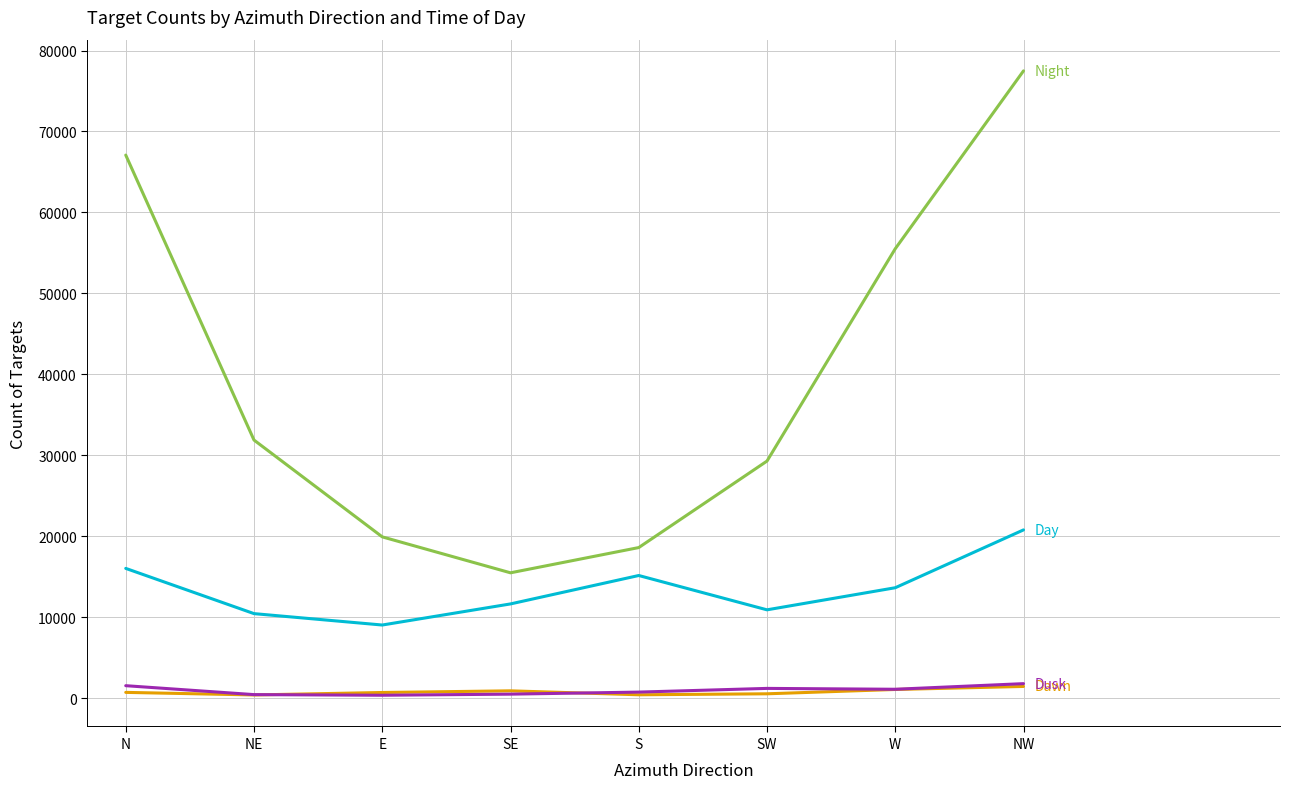

At which category is the sum across all series the highest?

NW